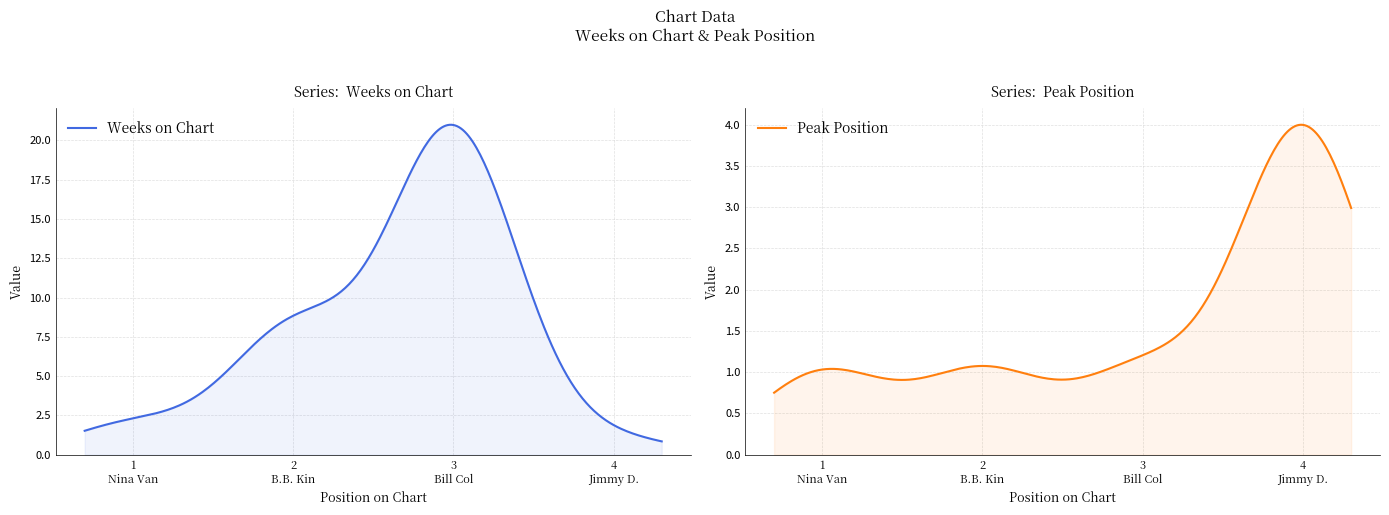

At how many categories does at least one series exceed 19?

1